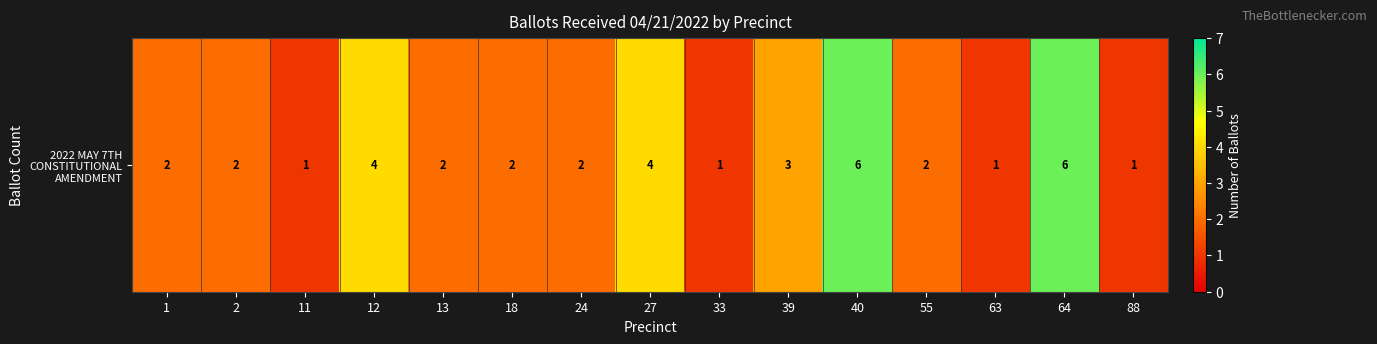

Reading left to right, what are all the values shown in this chart?

2	2	1	4	2	2	2	4	1	3	6	2	1	6	1